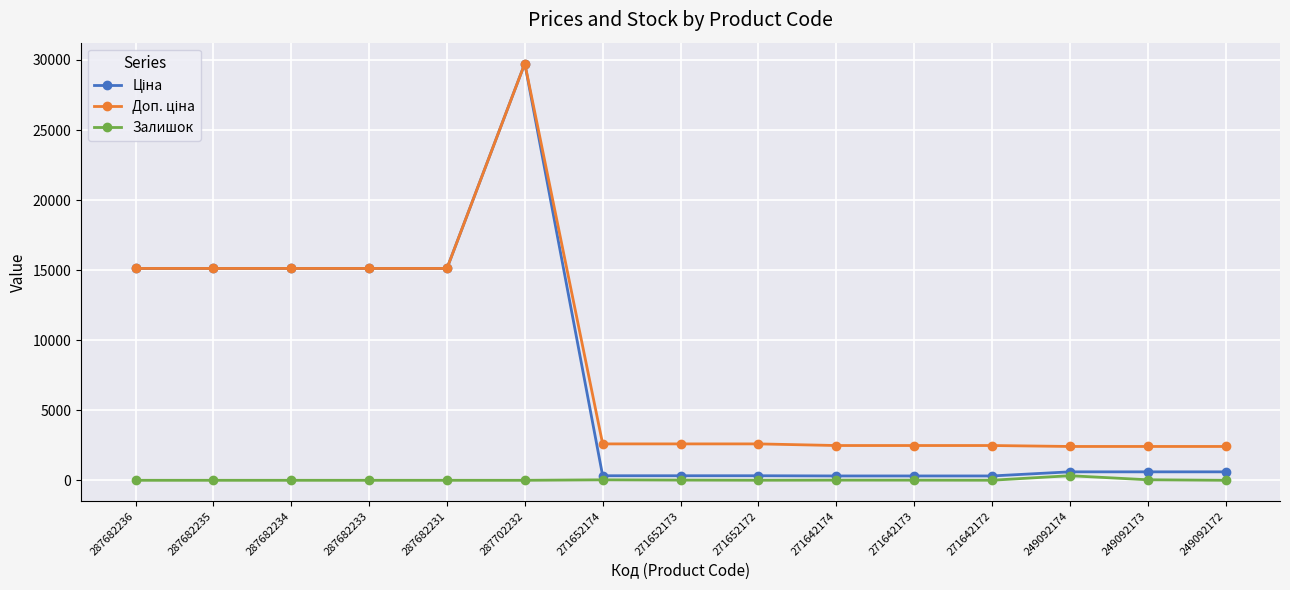

Which category has the highest value across all series?

287702232